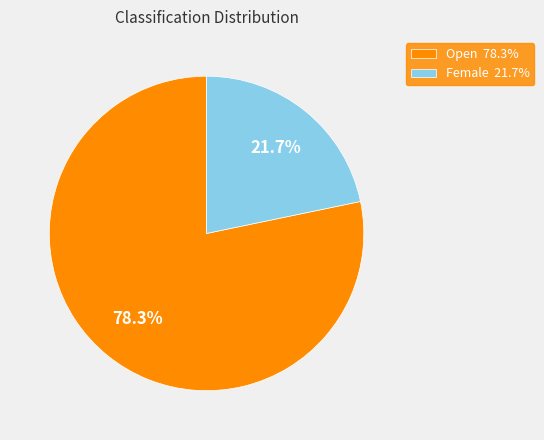

To the nearest percent, what is the combined percentage of Open and Female?

100%